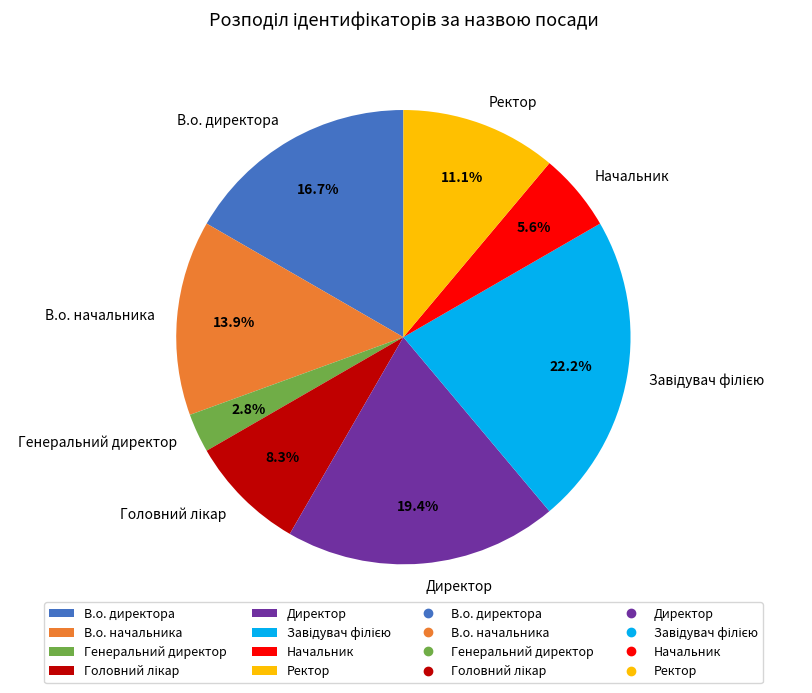

Is there any slice that represents more than half of the pie?

No